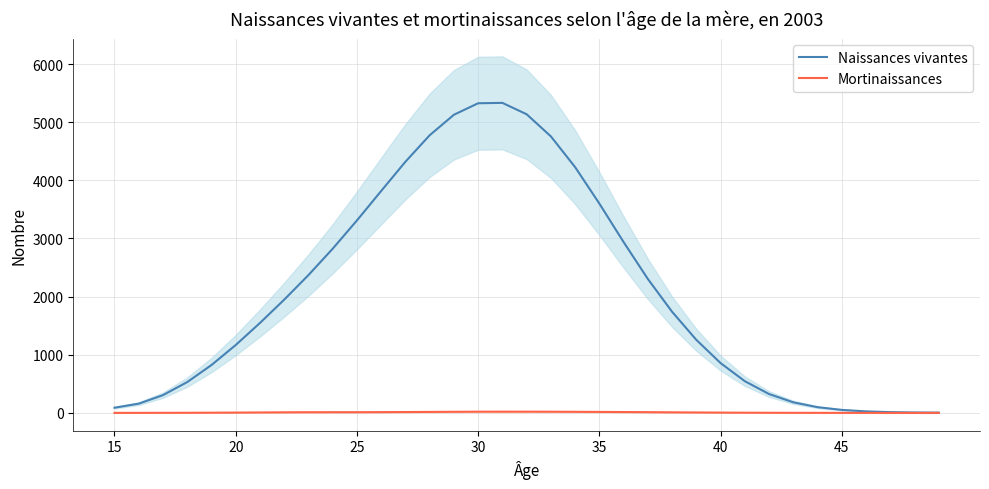

What is the average value of the Naissances vivantes series?

2052.5